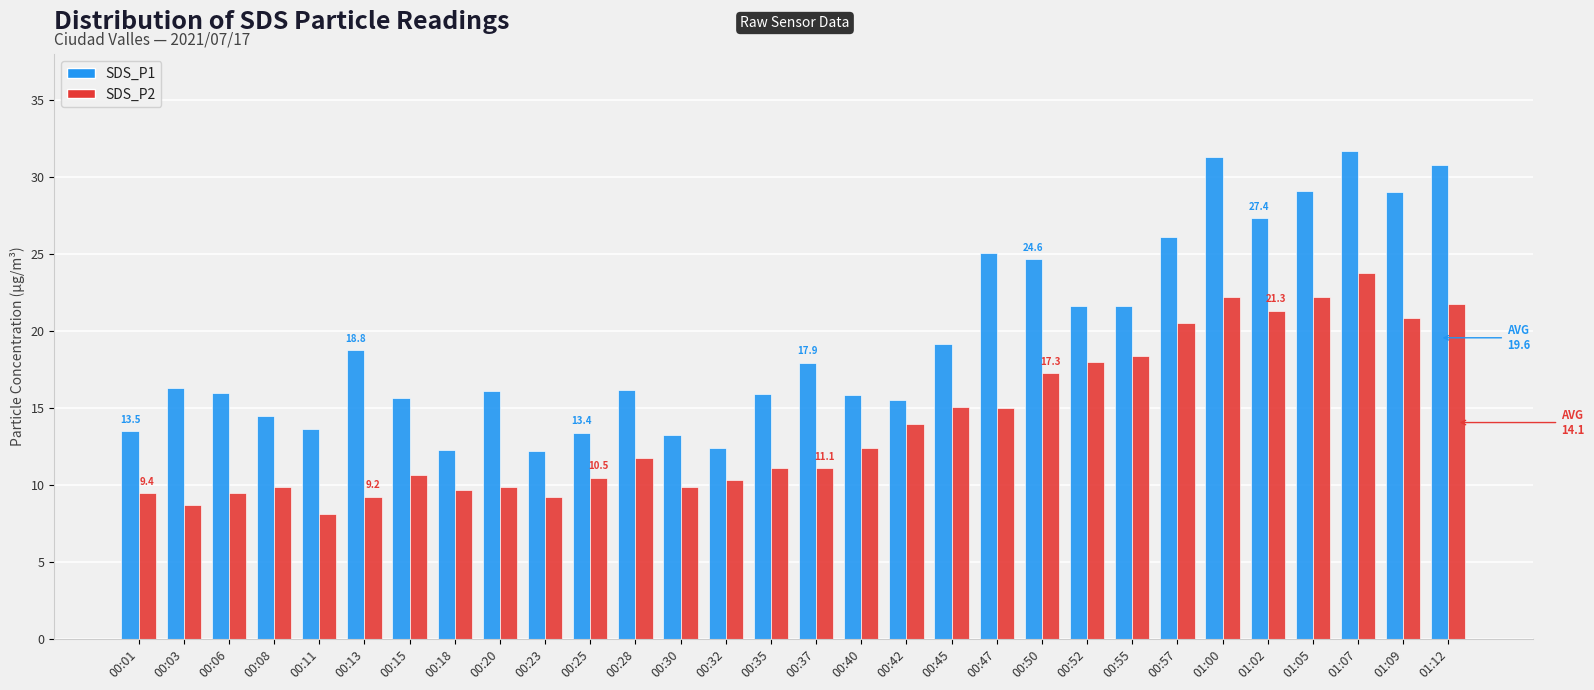

At which label does SDS_P2 reach its minimum?

00:11